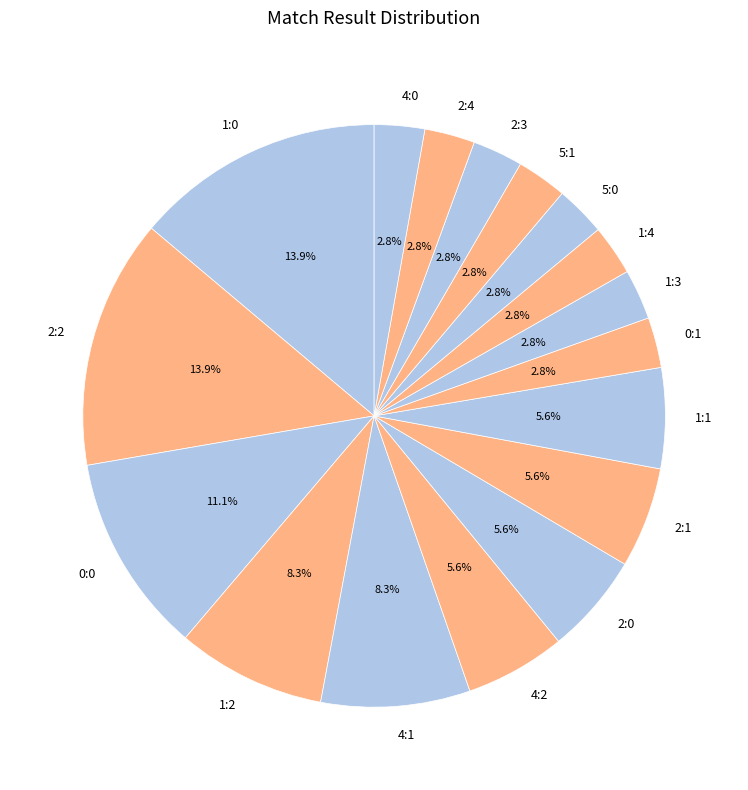

How many slices are in this pie chart?

17